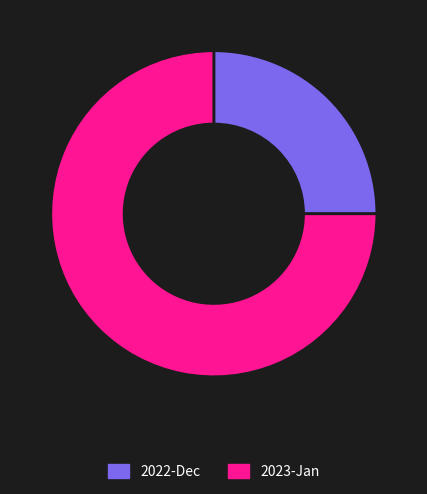

Rank the categories by value from lowest to highest.

2022-Dec, 2023-Jan